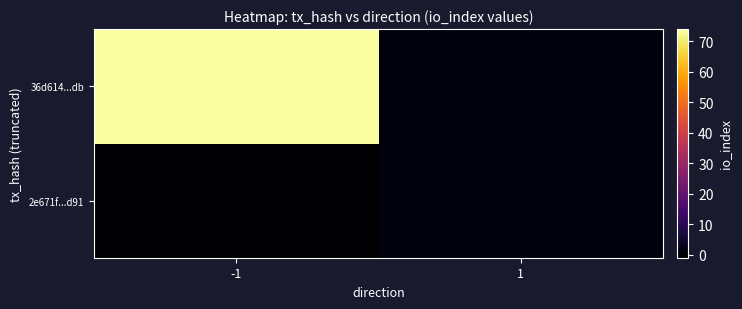

Reading left to right, what are all the values shown in this chart?

2e671f...d91: -1=-1	1=1
36d614...db: -1=74	1=1